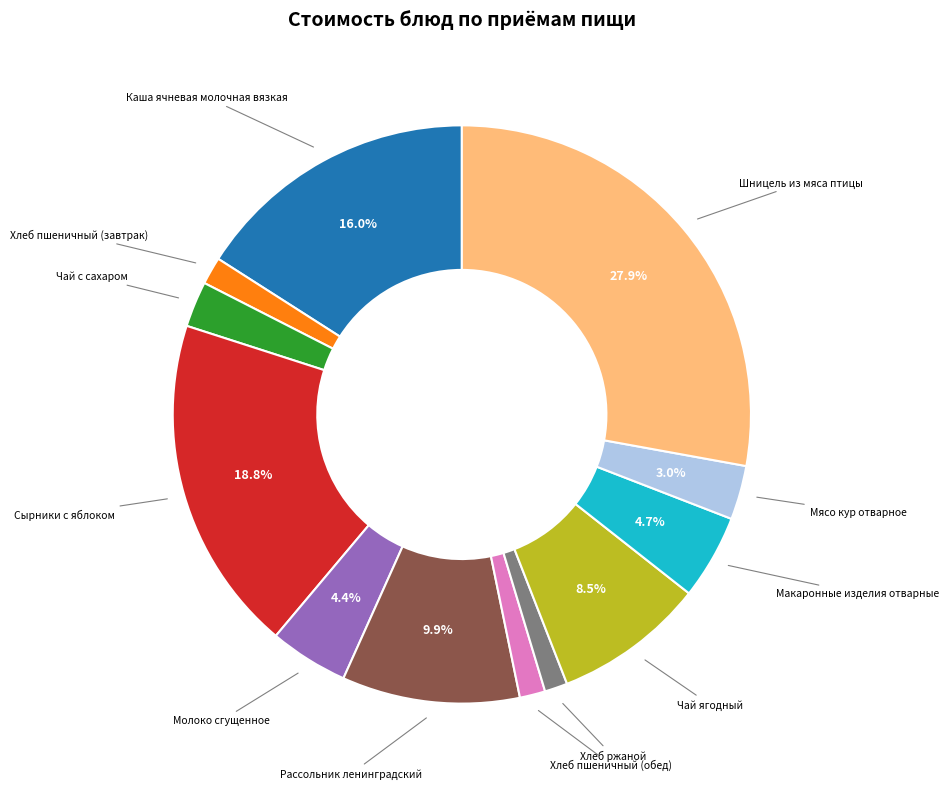

True or false: Шницель из мяса птицы accounts for 14% of the total.

False